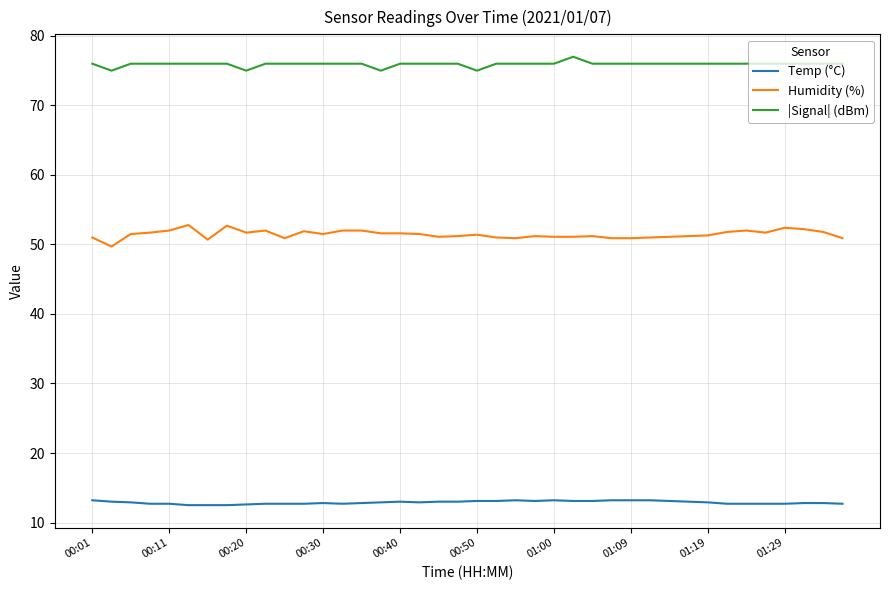

True or false: |Signal| (dBm) and Humidity (%) intersect in this chart.

False